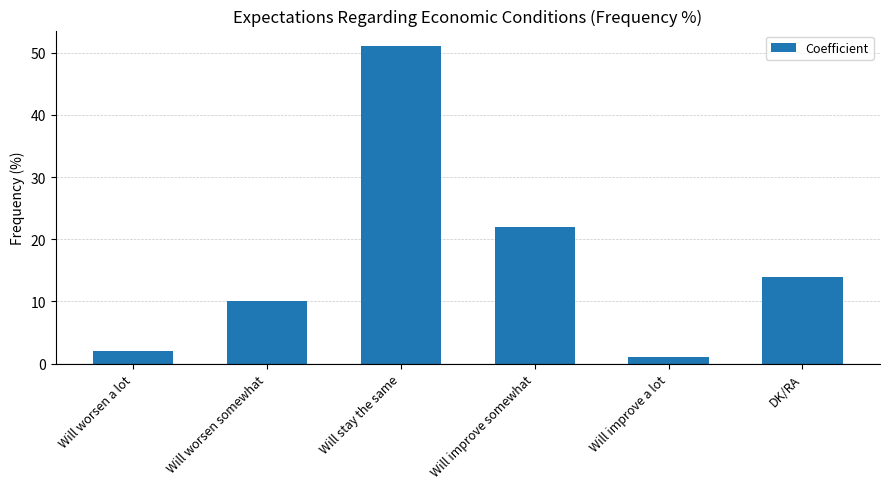

What is the average value?

17